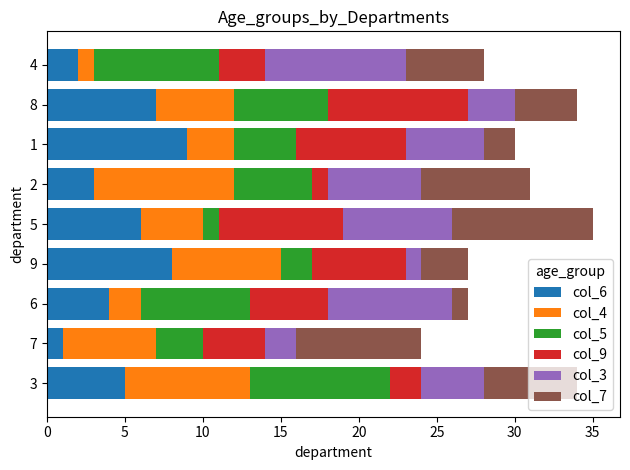

Is it true that col_6 equals 8 at 9?

True